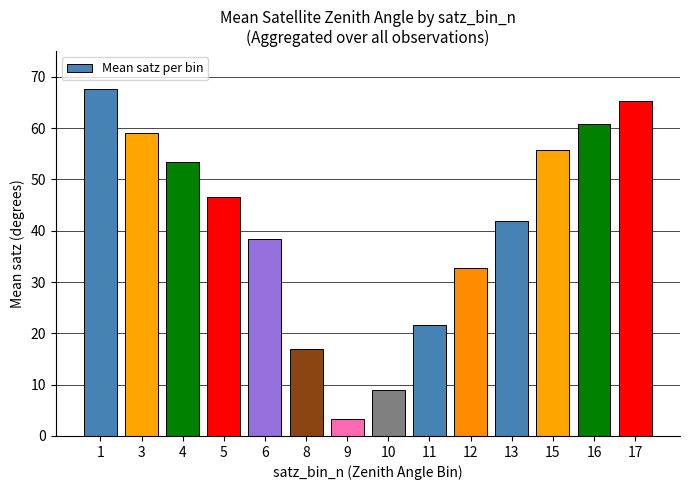

At which label does the data first exceed 46?

1